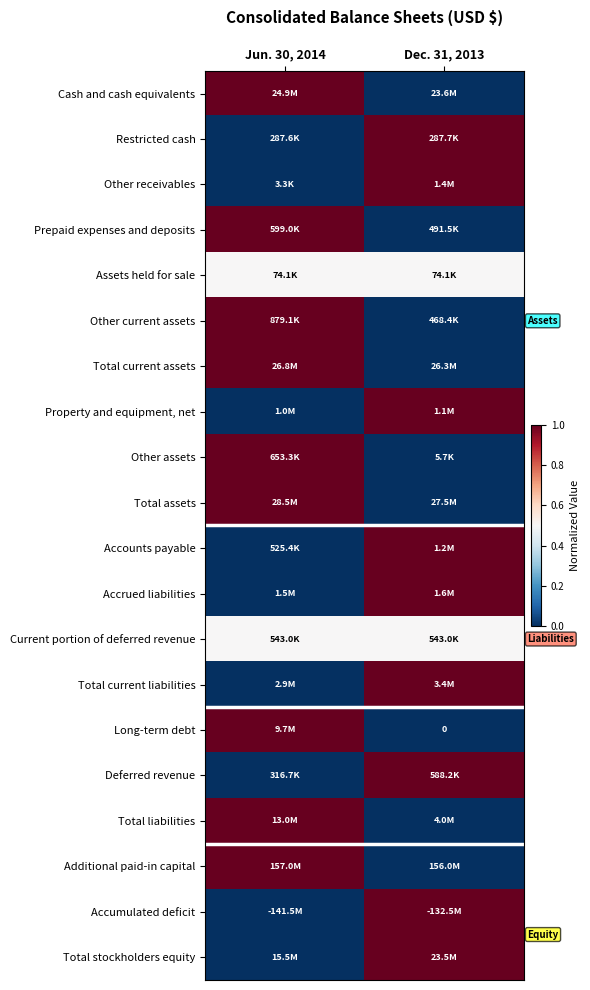

Is the value of Other assets at Jun. 30, 2014 greater than the value of Accrued liabilities at Jun. 30, 2014?

Yes